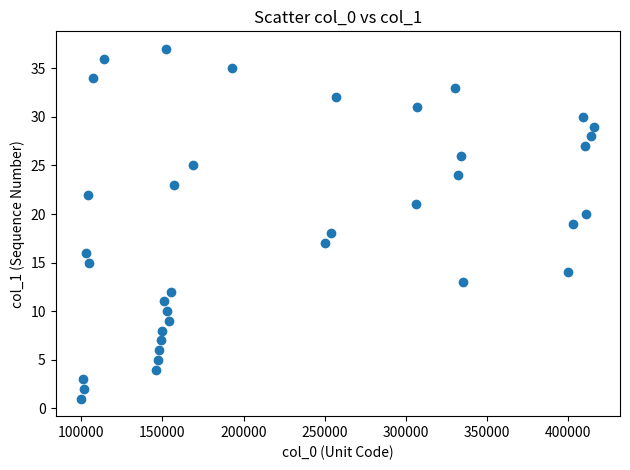

What is the range of Y values (max minus min)?

36